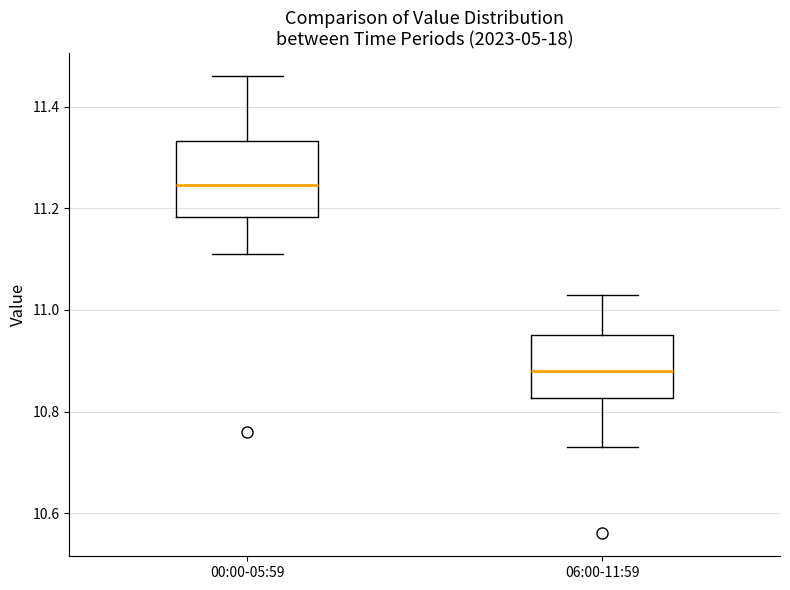

Which box has the highest median line?

00:00-05:59